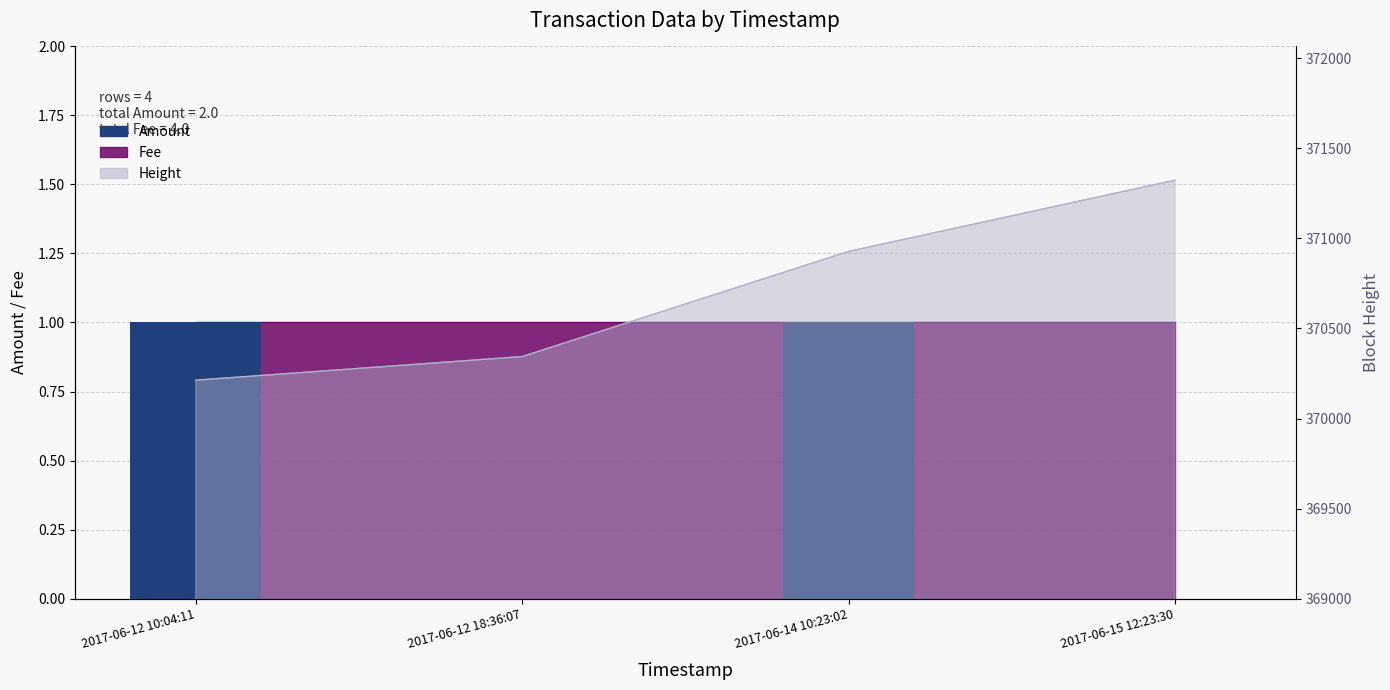

Reading right to left, list all the values displayed in this chart.

0	1	0	1